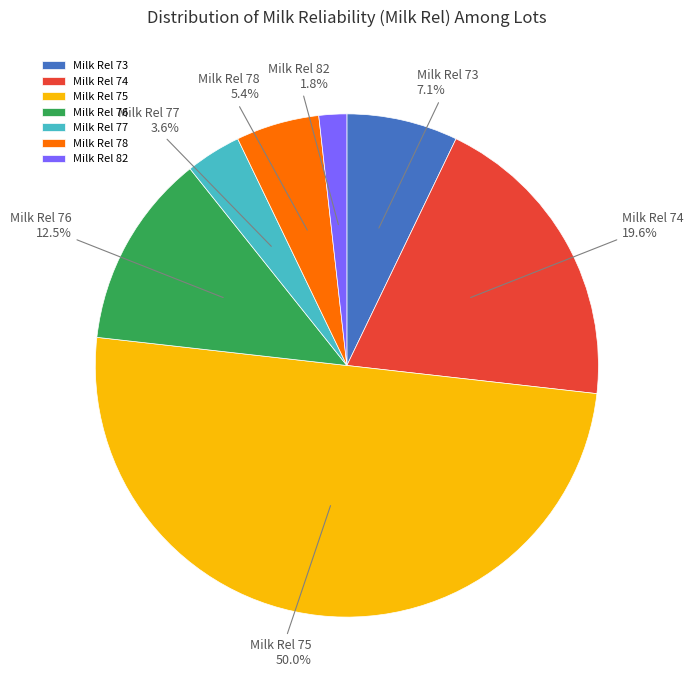

Is Milk Rel 78 the majority of the pie?

No